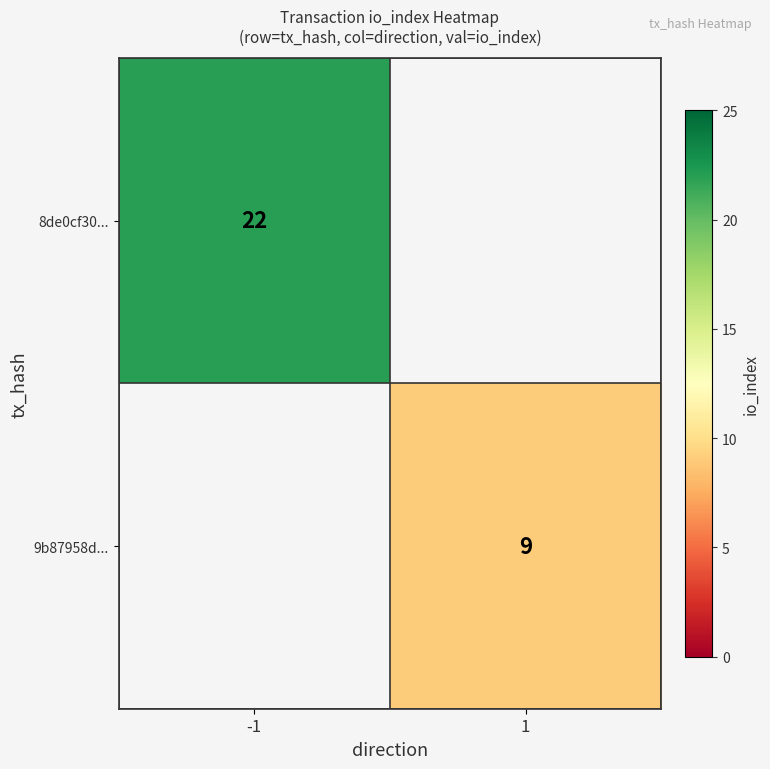

How many data points does each series have?

2